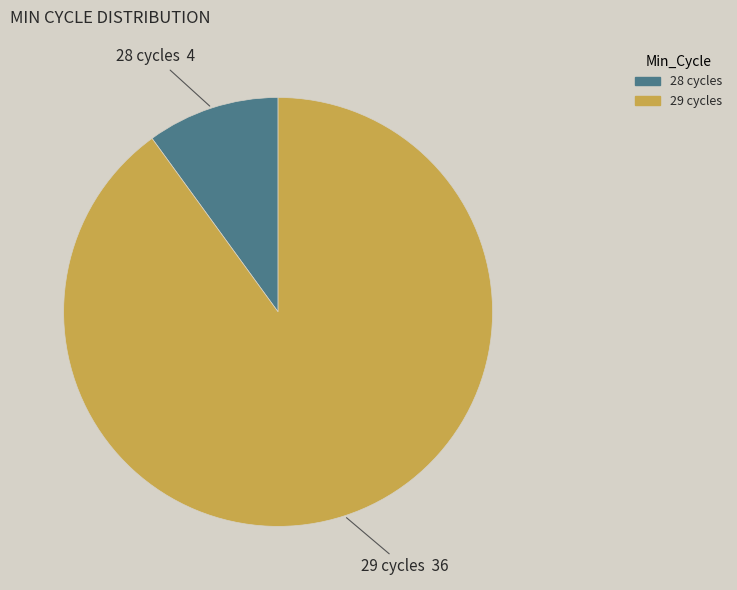

The 28 slice represents 1% of the pie. True or false?

False